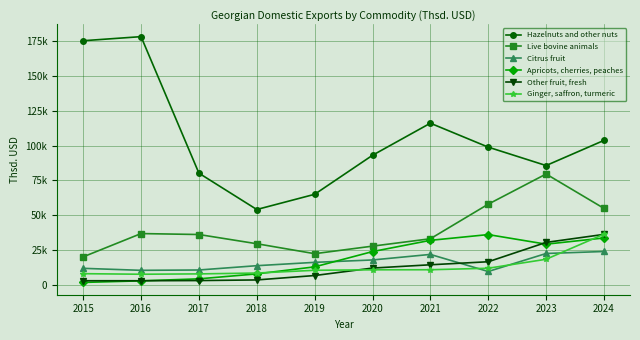

List the series in order of their peak value, highest first.

Hazelnuts and other nuts, Live bovine animals, Ginger, saffron, turmeric, Other fruit, fresh, Apricots, cherries, peaches, Citrus fruit